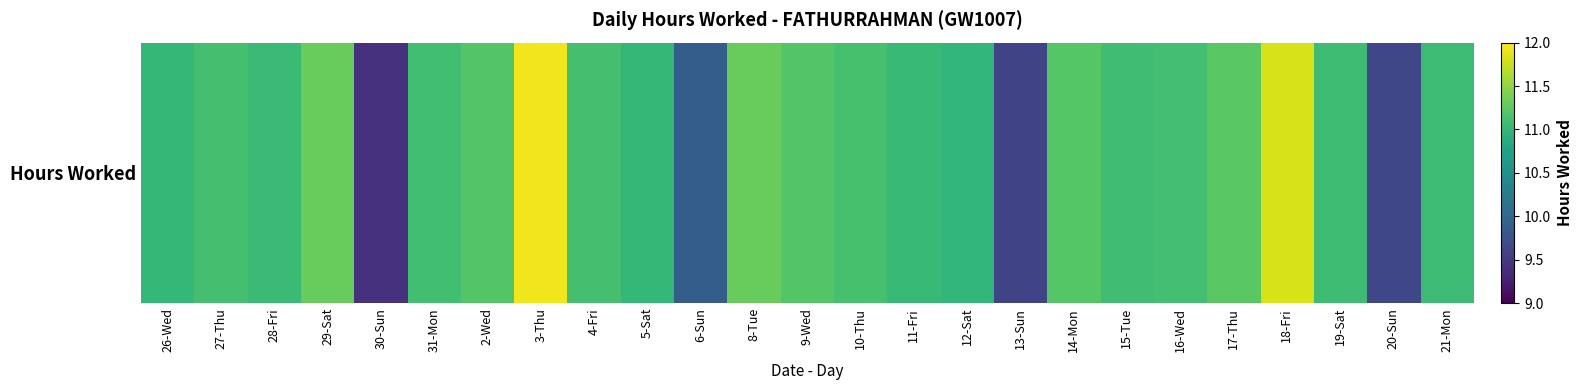

What is the smallest value displayed?

9.4